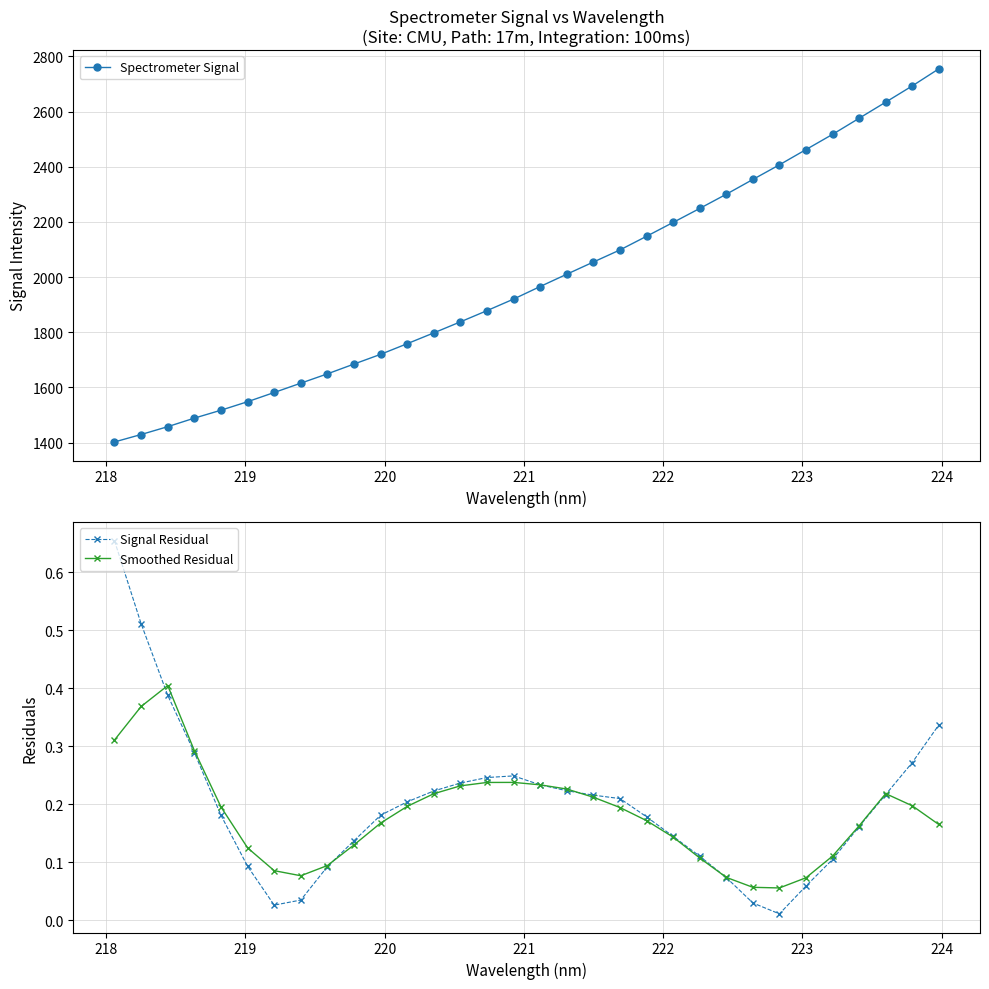

Count the Smoothed Residual values in the range 0 to 1.

32